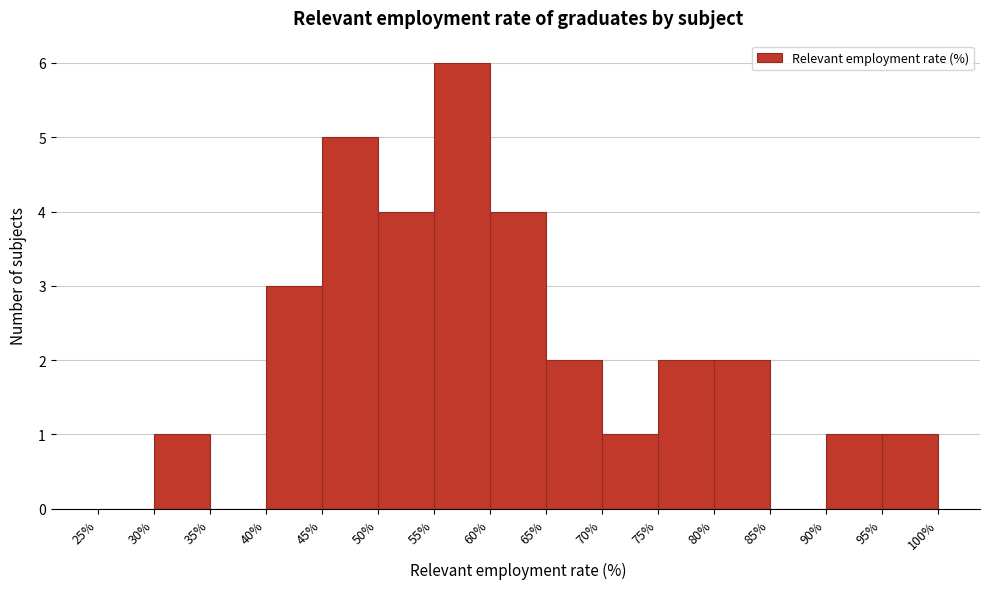

Reading left to right, transcribe this chart: for each bar, give the range it covers on the x-axis and its height. The values are not printed on the chart, so give them approximately, as read against the axis.

25% to 30%: 0
30% to 35%: 1
35% to 40%: 0
40% to 45%: 3
45% to 50%: 5
50% to 55%: 4
55% to 60%: 6
60% to 65%: 4
65% to 70%: 2
70% to 75%: 1
75% to 80%: 2
80% to 85%: 2
85% to 90%: 0
90% to 95%: 1
95% to 100%: 1